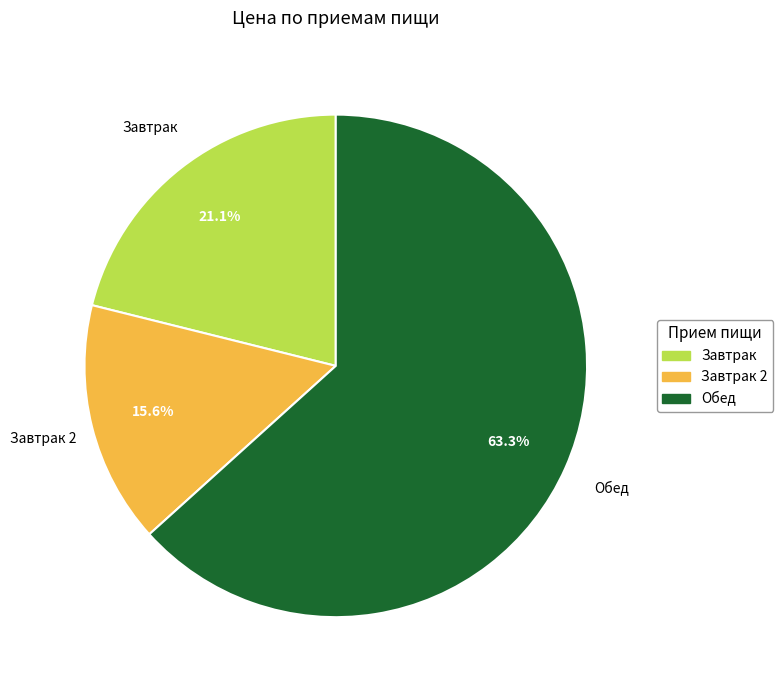

Is there any slice that represents more than half of the pie?

Yes